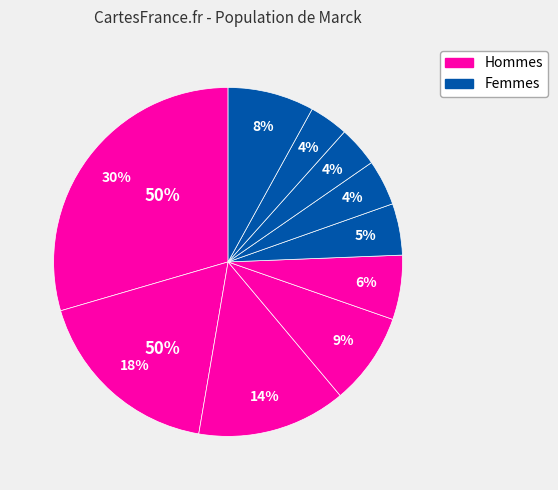

How many segments does this pie chart have?

10